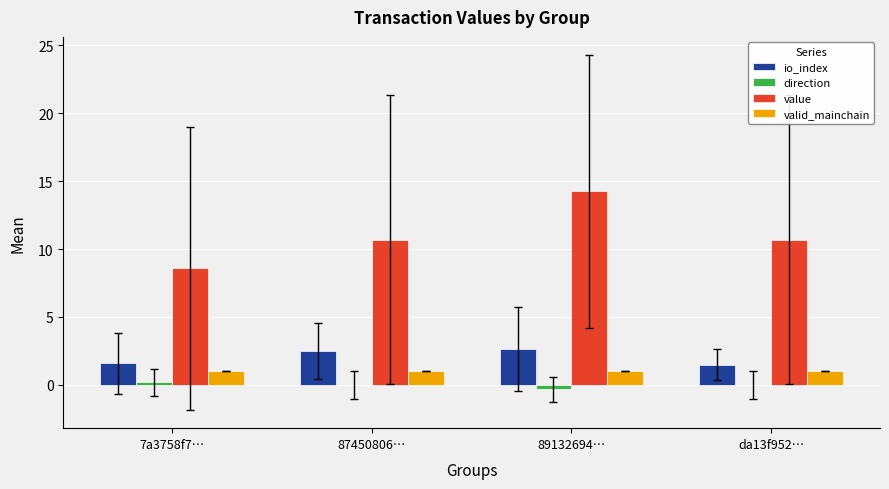

Which series has the largest total across all categories?

value